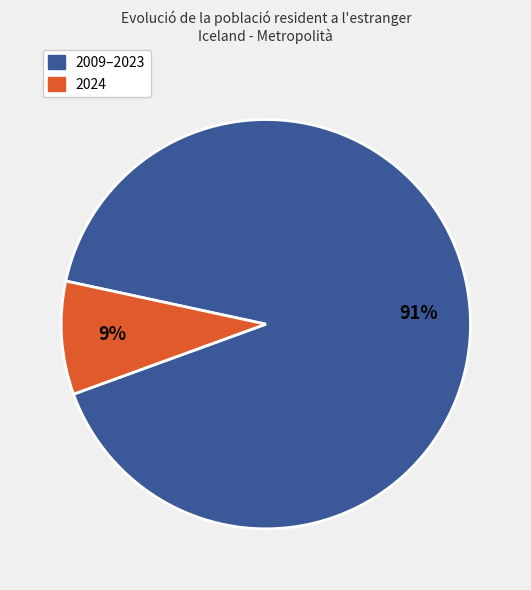

To the nearest percent, what is the difference between the largest and smallest slice percentages?

82%